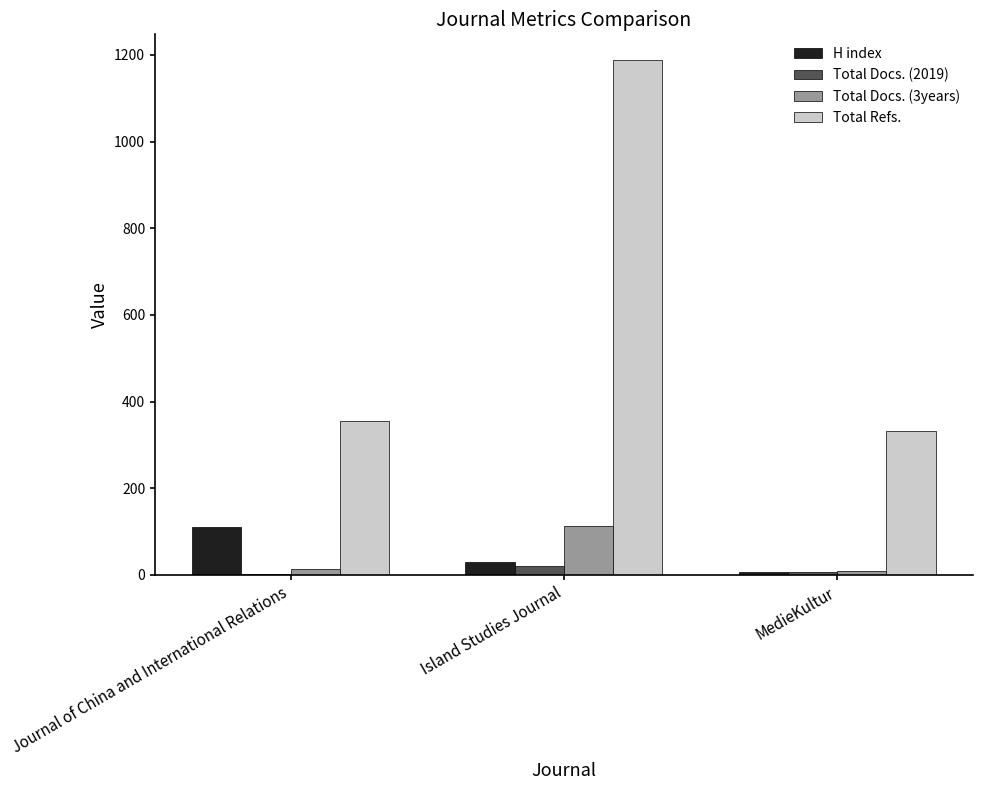

Which series has the largest total across all categories?

Total Refs.